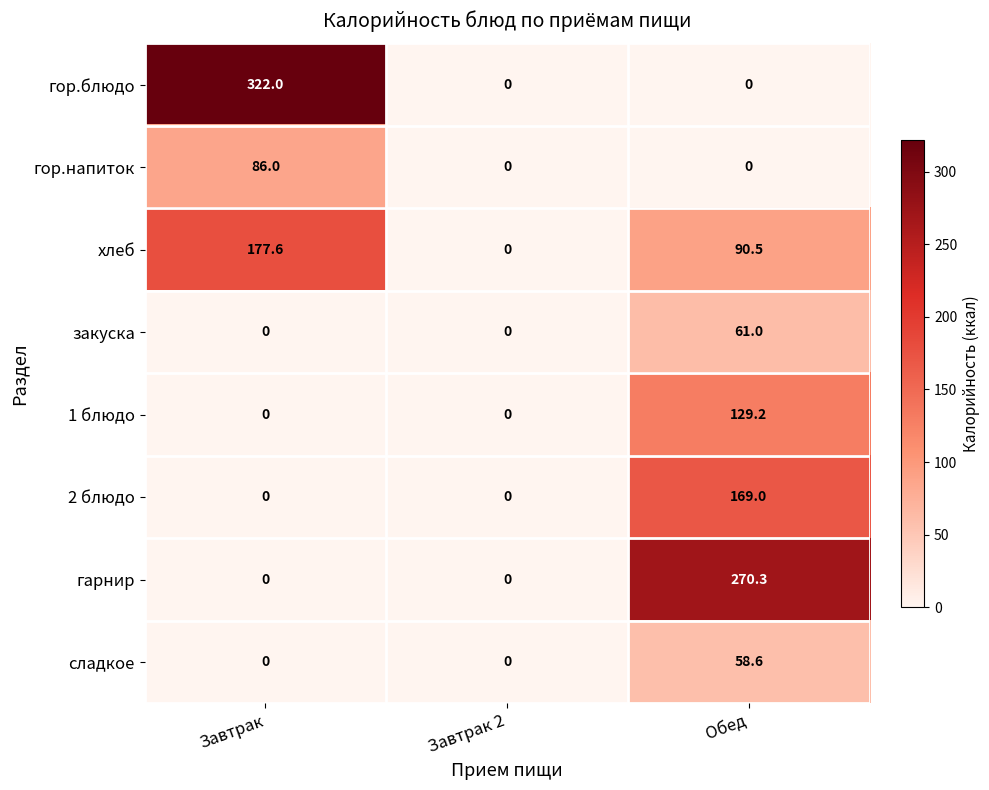

Reading left to right, extract all data points from this chart.

гор.блюдо: 322.0	0.0	0.0
гор.напиток: 86.0	0.0	0.0
хлеб: 177.6	0.0	90.5
закуска: 0.0	0.0	61.0
1 блюдо: 0.0	0.0	129.2
2 блюдо: 0.0	0.0	169.0
гарнир: 0.0	0.0	270.3
сладкое: 0.0	0.0	58.6